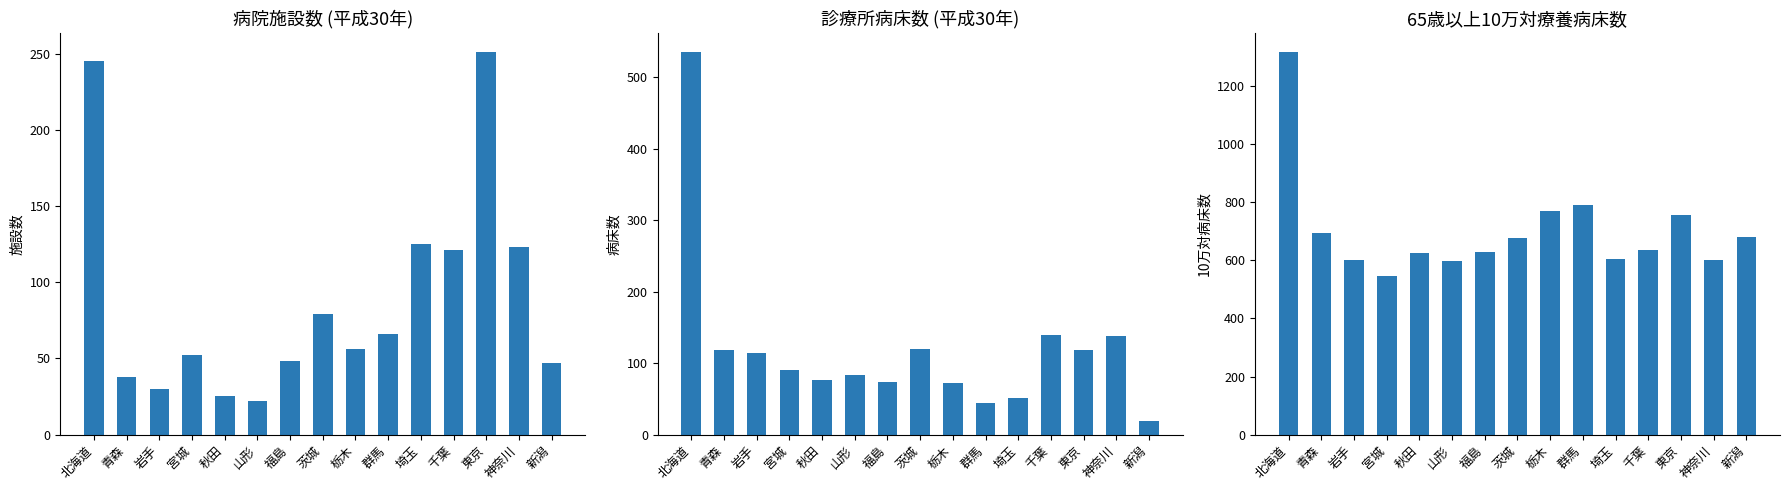

Reading left to right, what are all the values shown in this chart?

病院施設数(平成30年): 北海道=245.0	青森=38.0	岩手=30.0	宮城=52.0	秋田=25.0	山形=22.0	福島=48.0	茨城=79.0	栃木=56.0	群馬=66.0	埼玉=125.0	千葉=121.0	東京=251.0	神奈川=123.0	新潟=47.0
診療所病床数(平成30年): 北海道=535.0	青森=119.0	岩手=114.0	宮城=91.0	秋田=77.0	山形=83.0	福島=73.0	茨城=120.0	栃木=72.0	群馬=44.0	埼玉=51.0	千葉=140.0	東京=119.0	神奈川=138.0	新潟=19.0
65歳以上10万対(平成30年): 北海道=1317.2	青森=693.7	岩手=602.5	宮城=547.4	秋田=625.2	山形=597.8	福島=629.9	茨城=675.9	栃木=770.5	群馬=789.5	埼玉=605.8	千葉=635.9	東京=755.2	神奈川=602.8	新潟=681.1